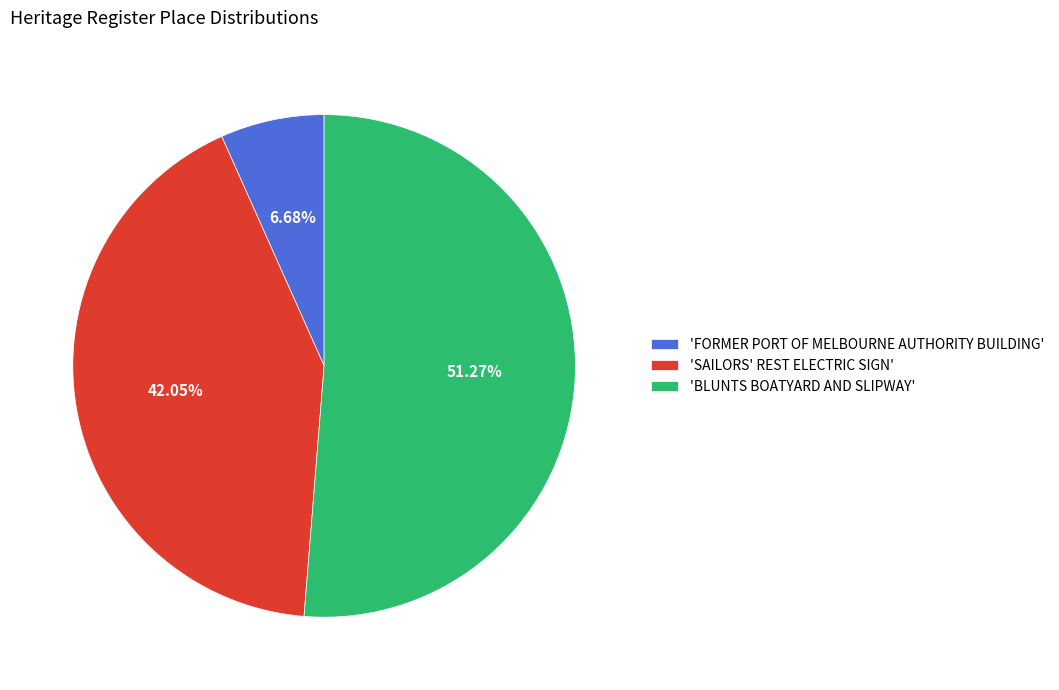

Which category has the biggest portion of the pie?

'BLUNTS BOATYARD AND SLIPWAY'